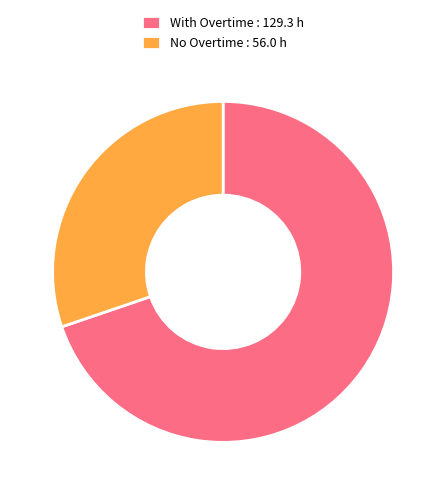

Combined, do No Overtime : 56.0 h and With Overtime : 129.3 h account for over 50%?

Yes